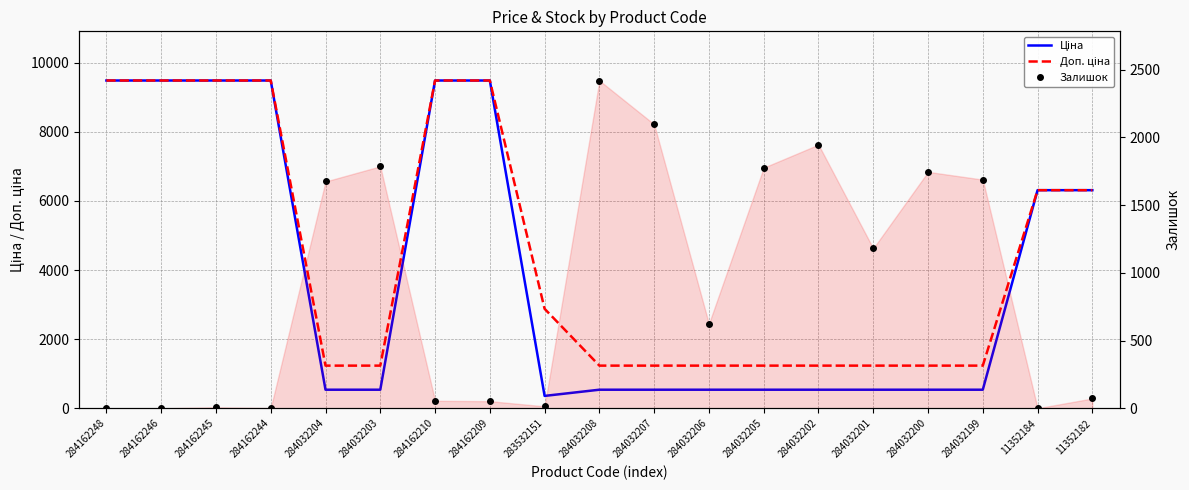

What is the sum of the Ціна values at 284162248 and 284162244?

18960.1